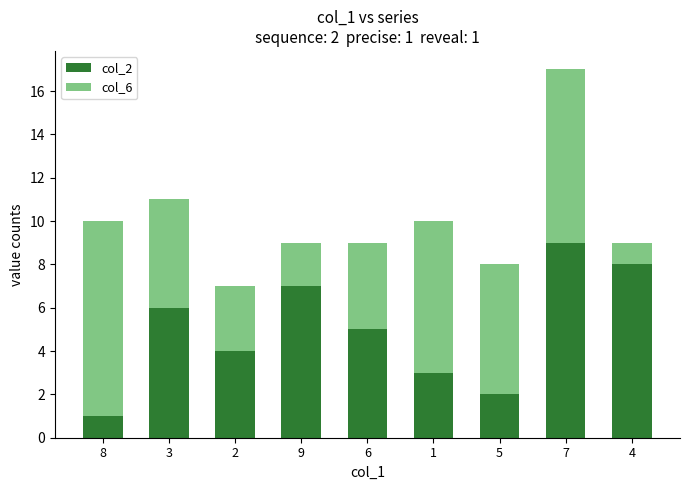

At which category is the sum across all series the highest?

7